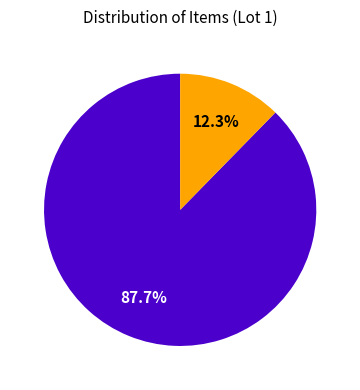

Is there any slice that represents more than half of the pie?

Yes